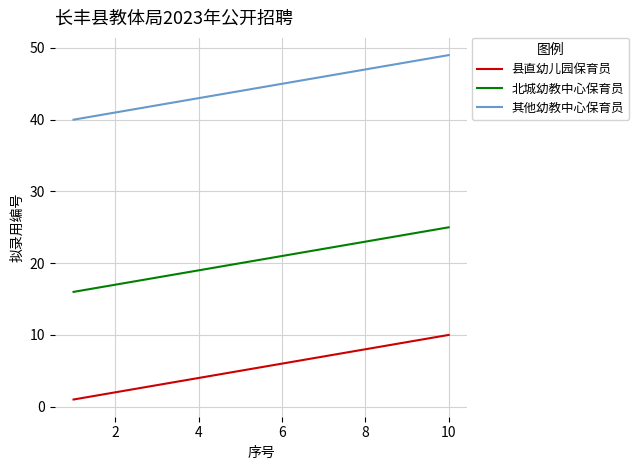

What is the difference between the maximum and second lowest values in the 其他幼教中心保育员 series?

8